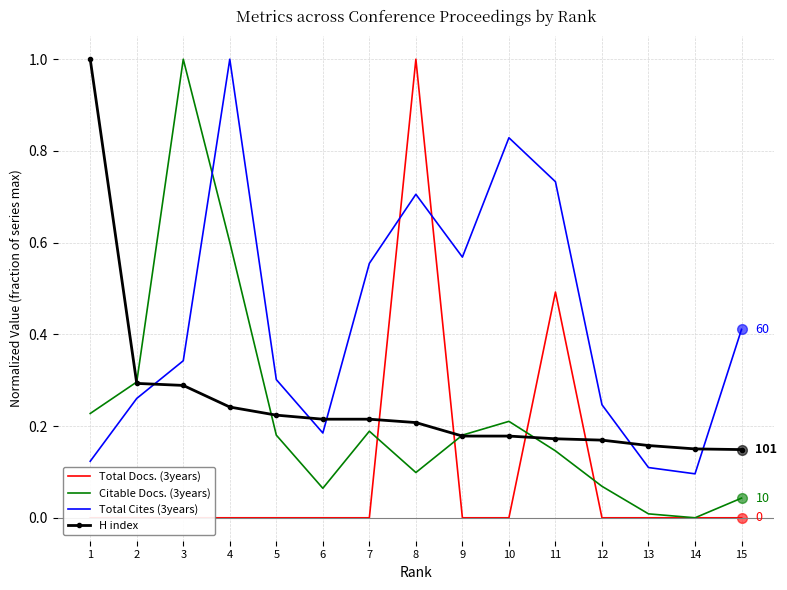

At how many categories does at least one series exceed 0?

15